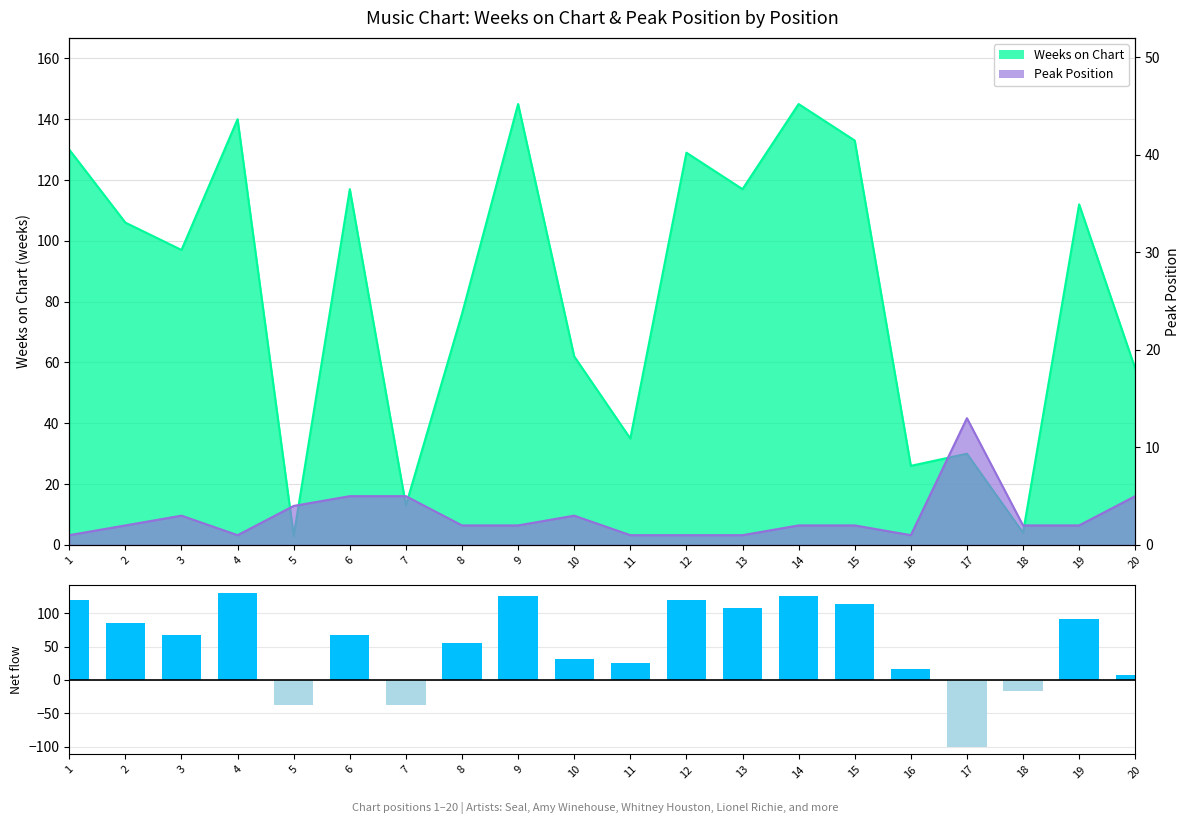

How many data points does each series have?

20